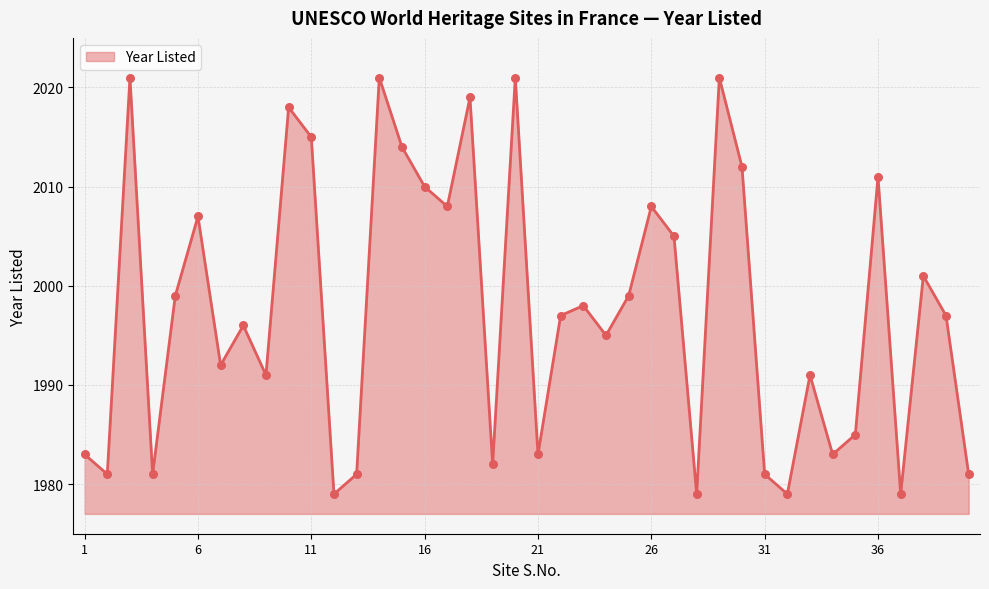

What is the minimum value shown in the chart?

1979